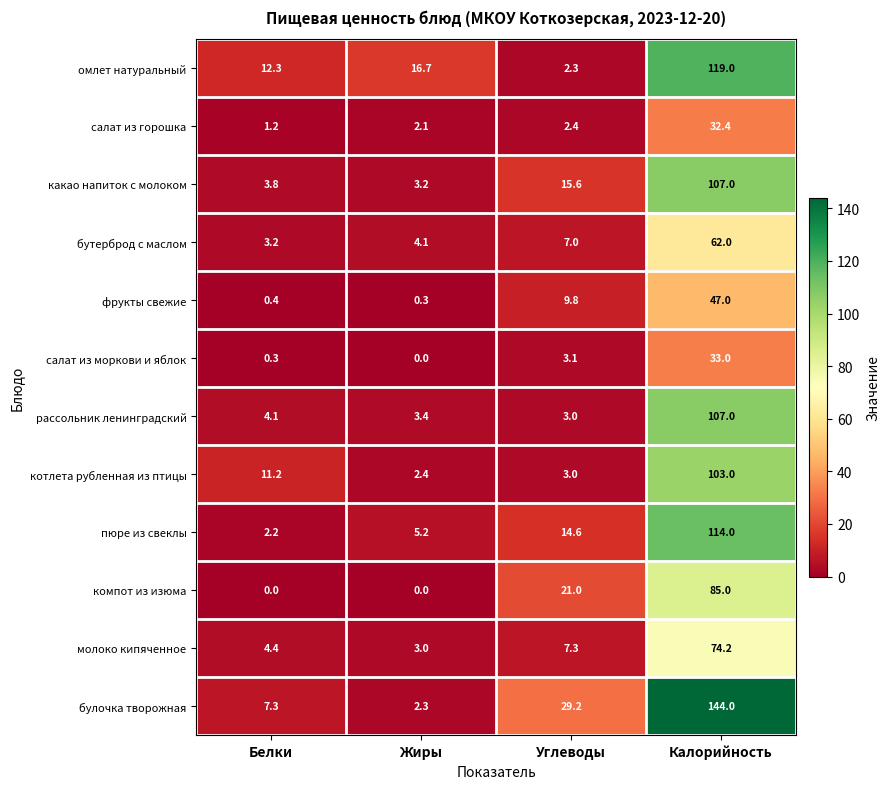

Count the number of categories in the chart.

4